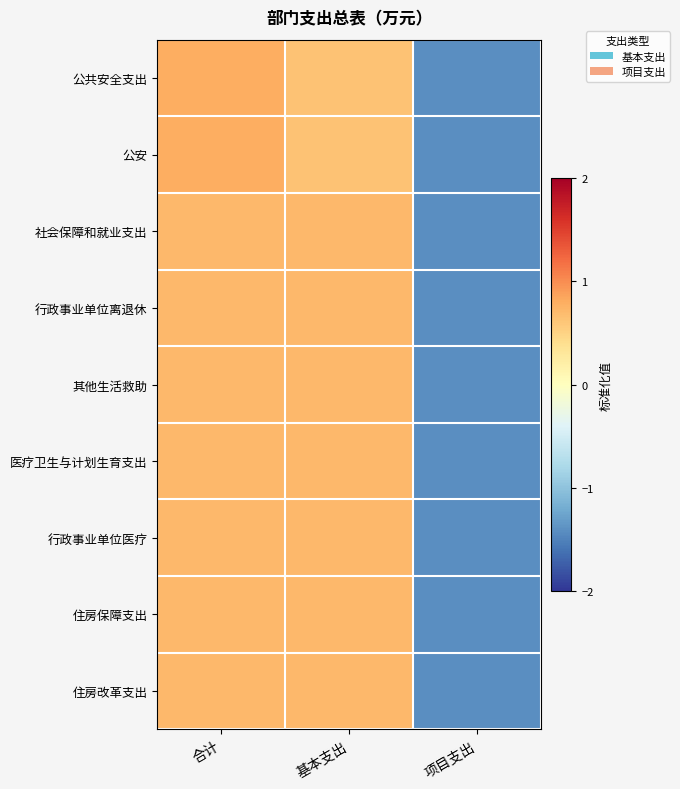

What is the greatest value displayed?

0.8